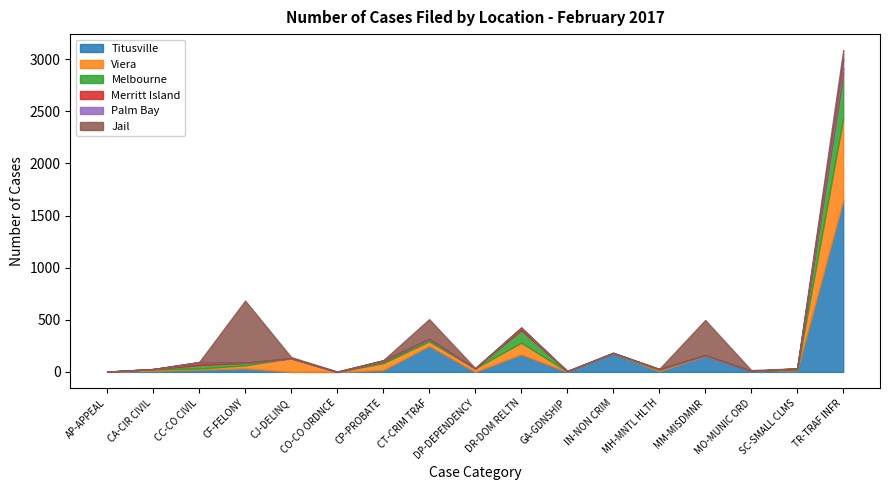

Between CJ-DELINQ and IN-NON CRIM, which series saw the biggest shift?

Titusville